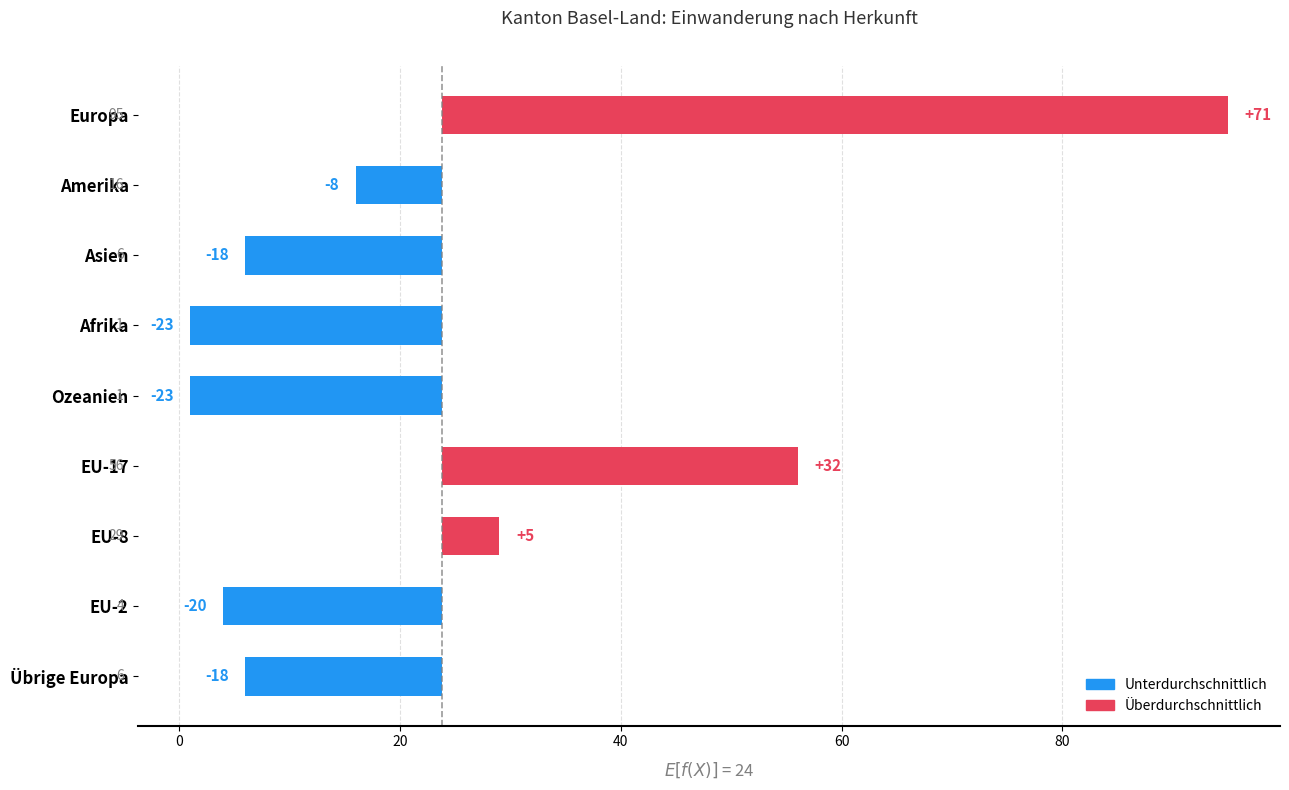

How many bars are there in total?

9